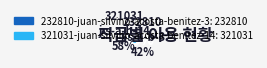

To the nearest percent, what percentage of the pie is 232810-juan-silvino-acosta-benitez-3?

42%